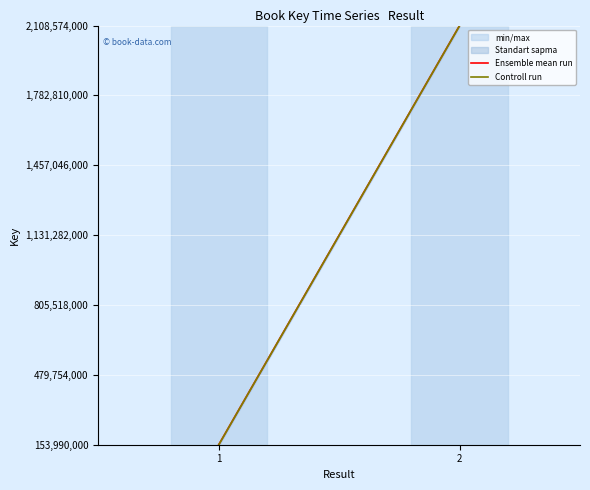

What is the smallest value displayed?

152990730